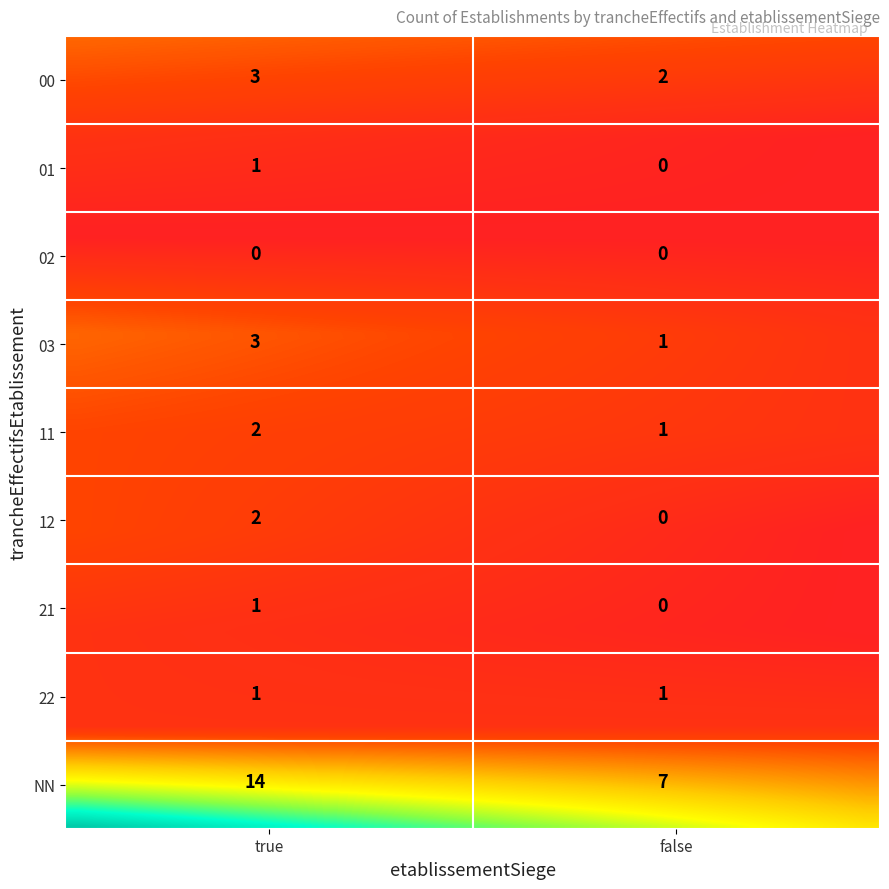

Count the 00 values in the range 2 to 3.

2